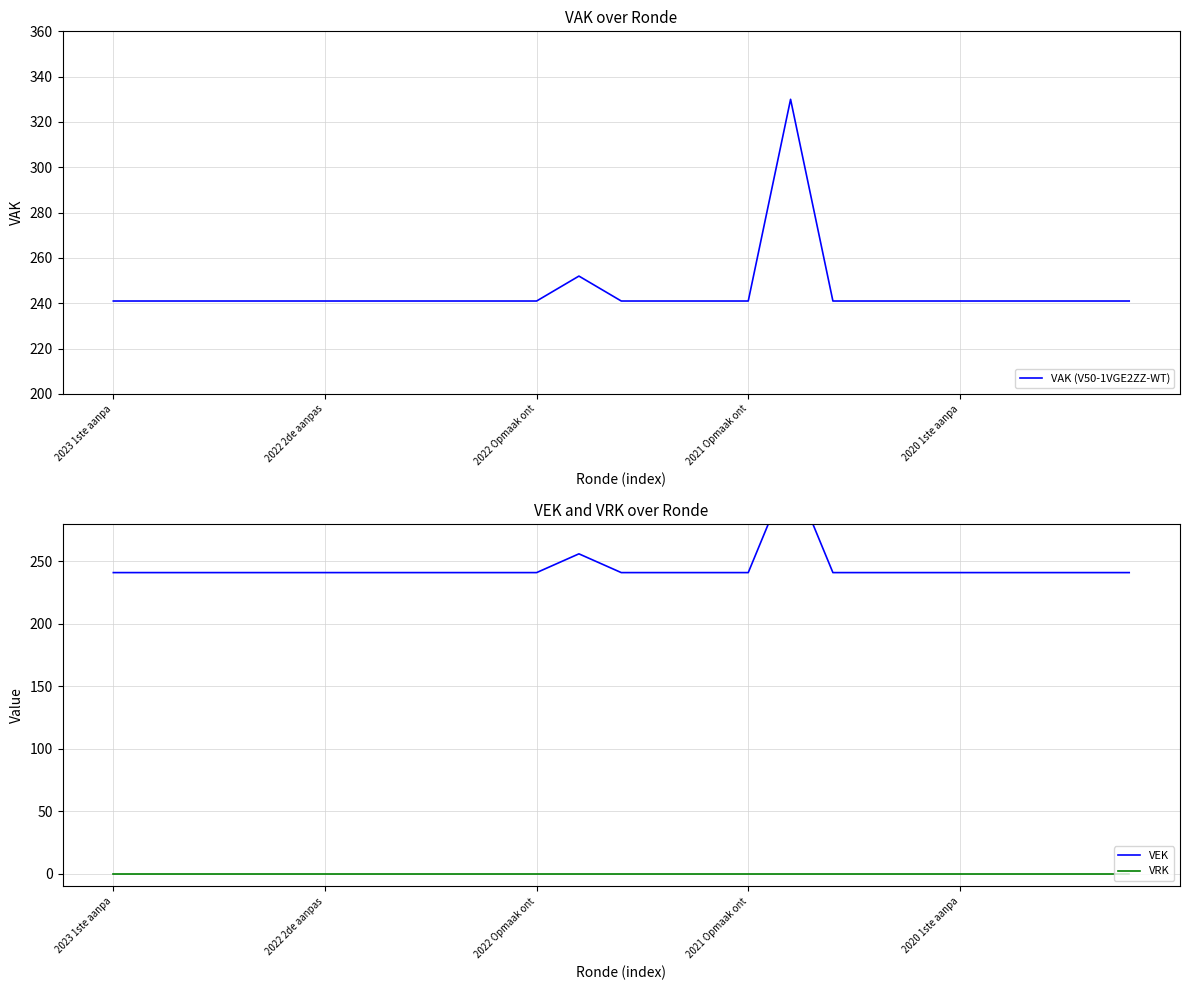

What is the lowest value of the VAK (V50-1VGE2ZZ-WT) series?

241